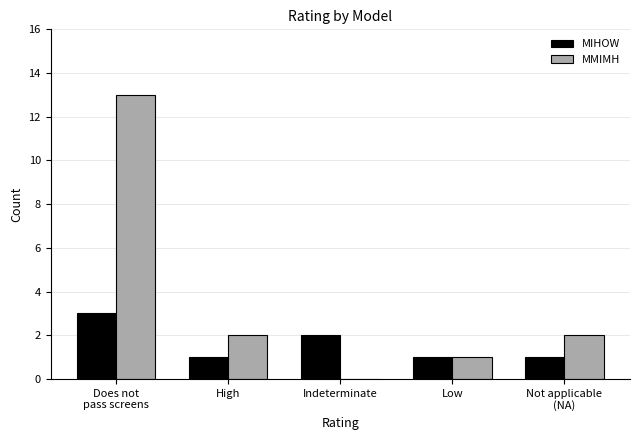

What is the average value of the MIHOW series?

2